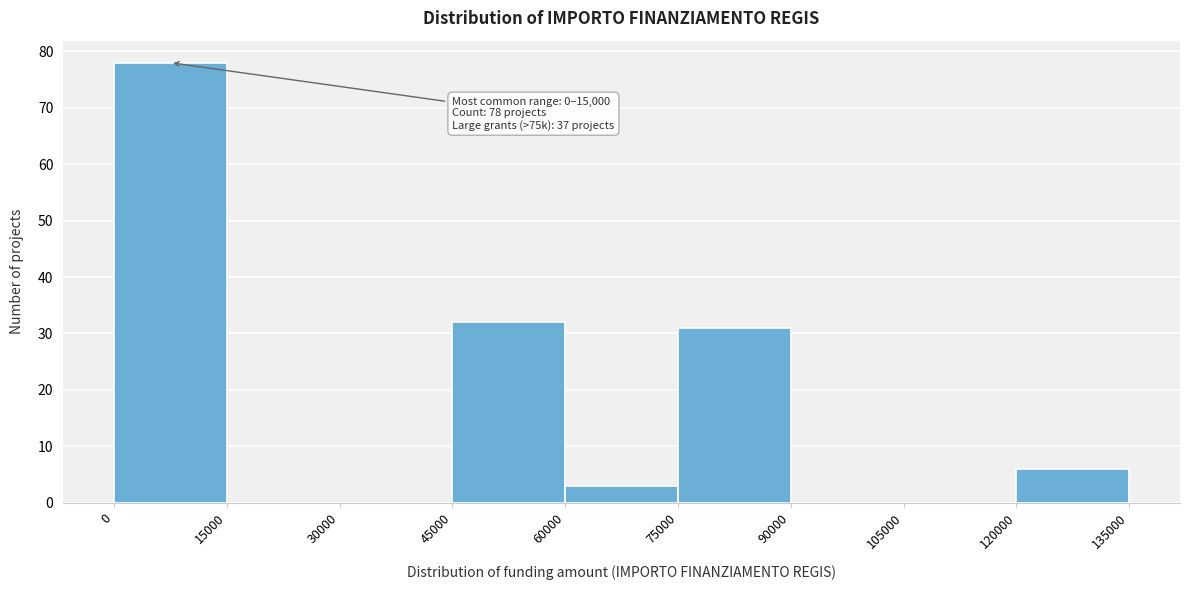

Which range on the x-axis has the tallest bar?

0 to 15000